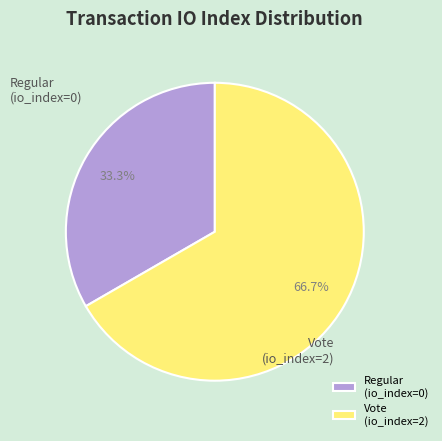

Rank the categories by value from lowest to highest.

Regular (io_index=0), Vote (io_index=2)